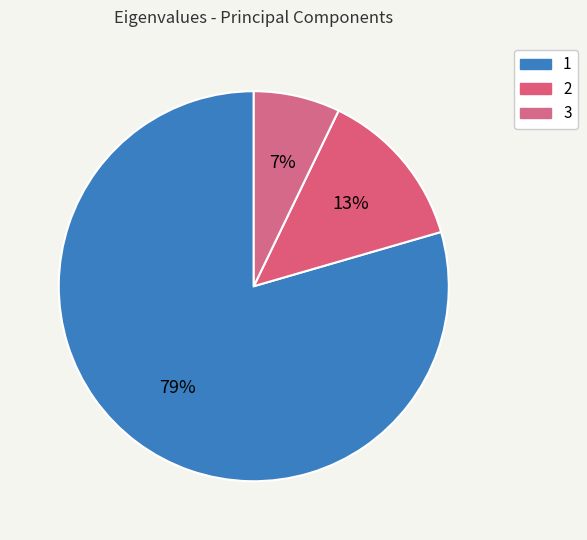

To the nearest percent, what is the difference between the largest and smallest slice percentages?

72%